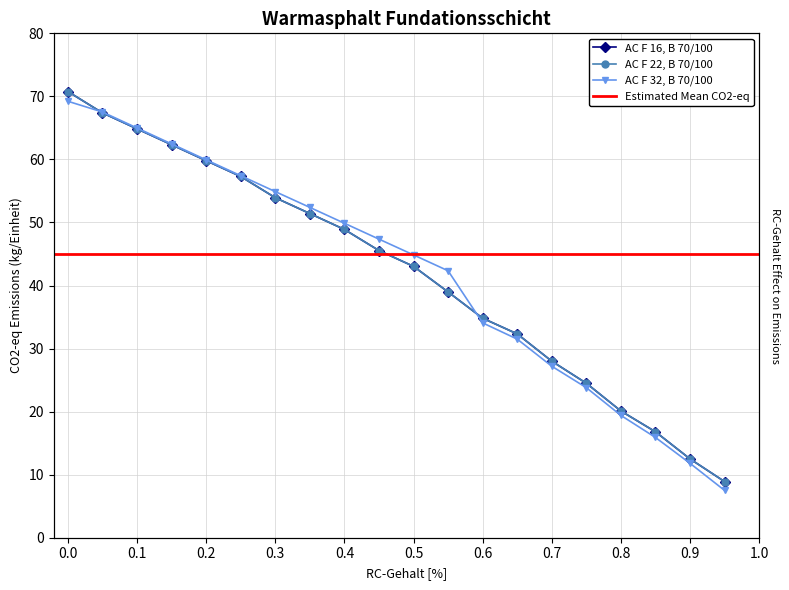

What is the total value across all series at 0.6?

103.7